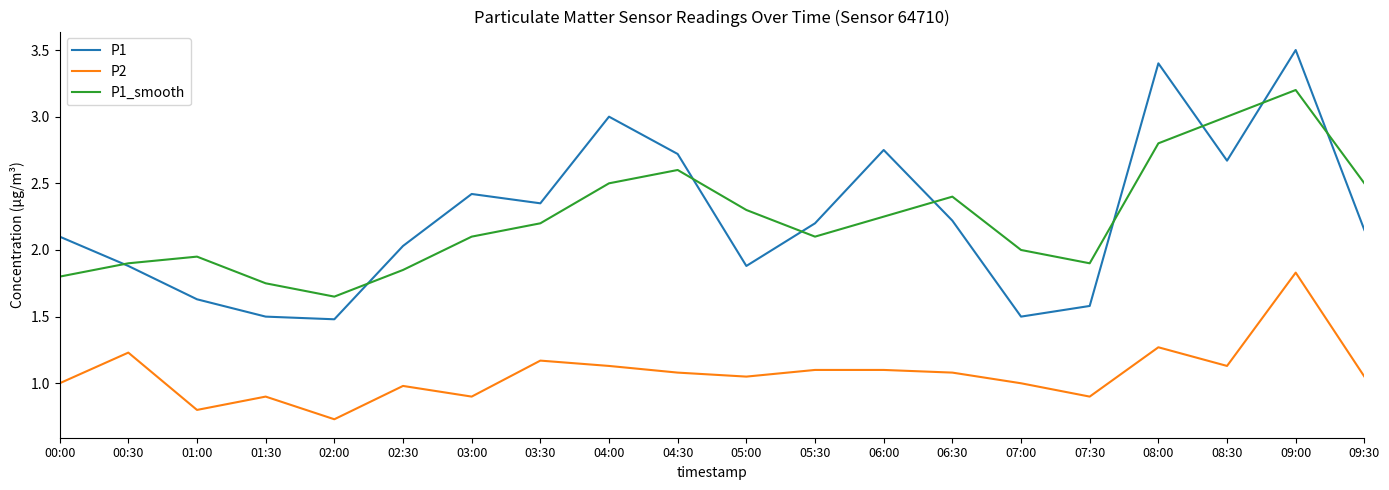

What is the difference between the P1 values at 00:00 and 03:00?

0.3